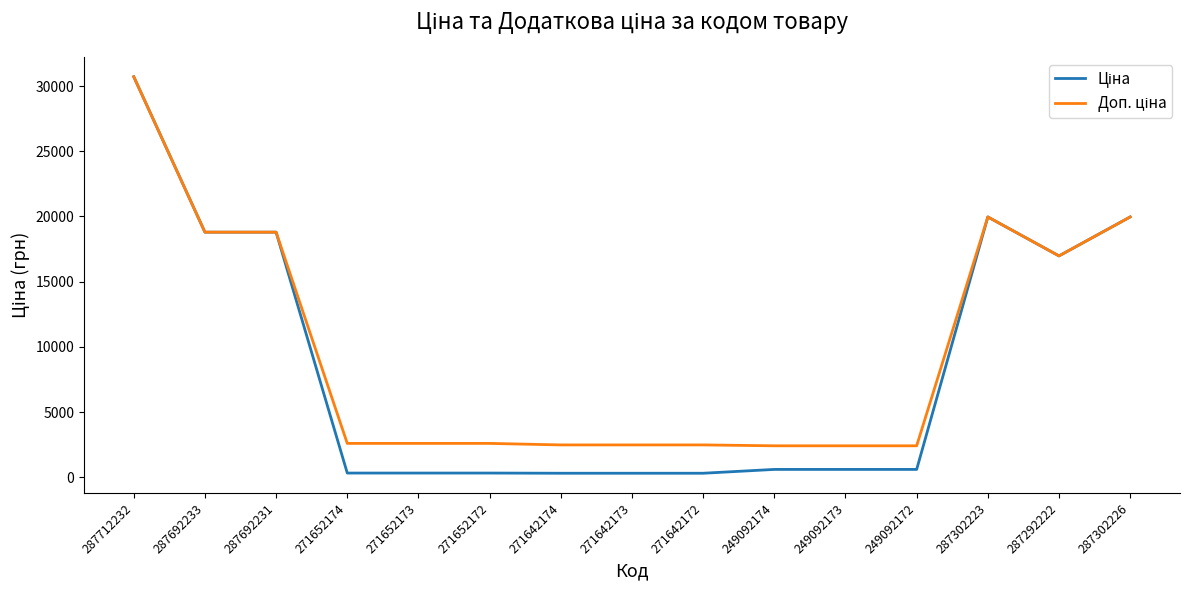

What is the greatest value displayed?

30717.1